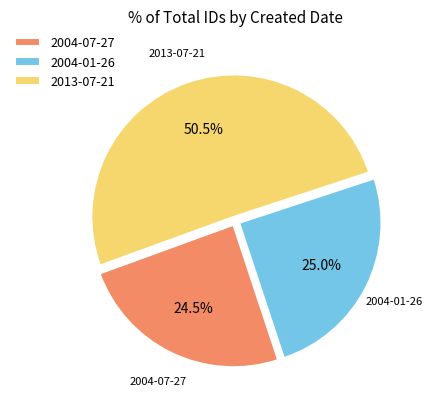

Which category has the biggest portion of the pie?

2013-07-21